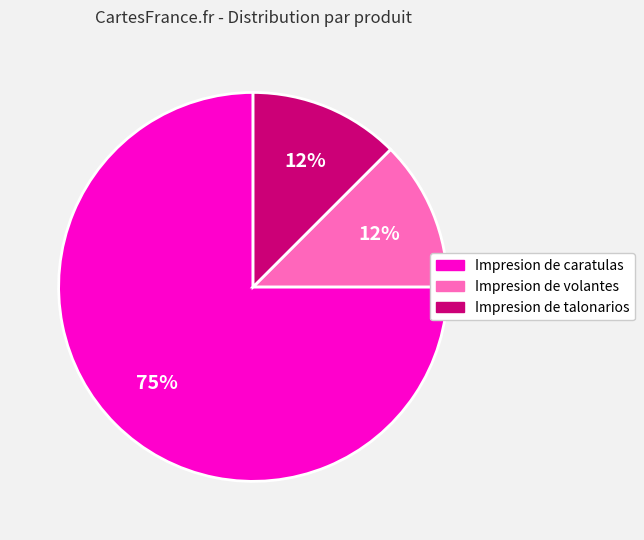

Is there a majority slice in this chart?

Yes